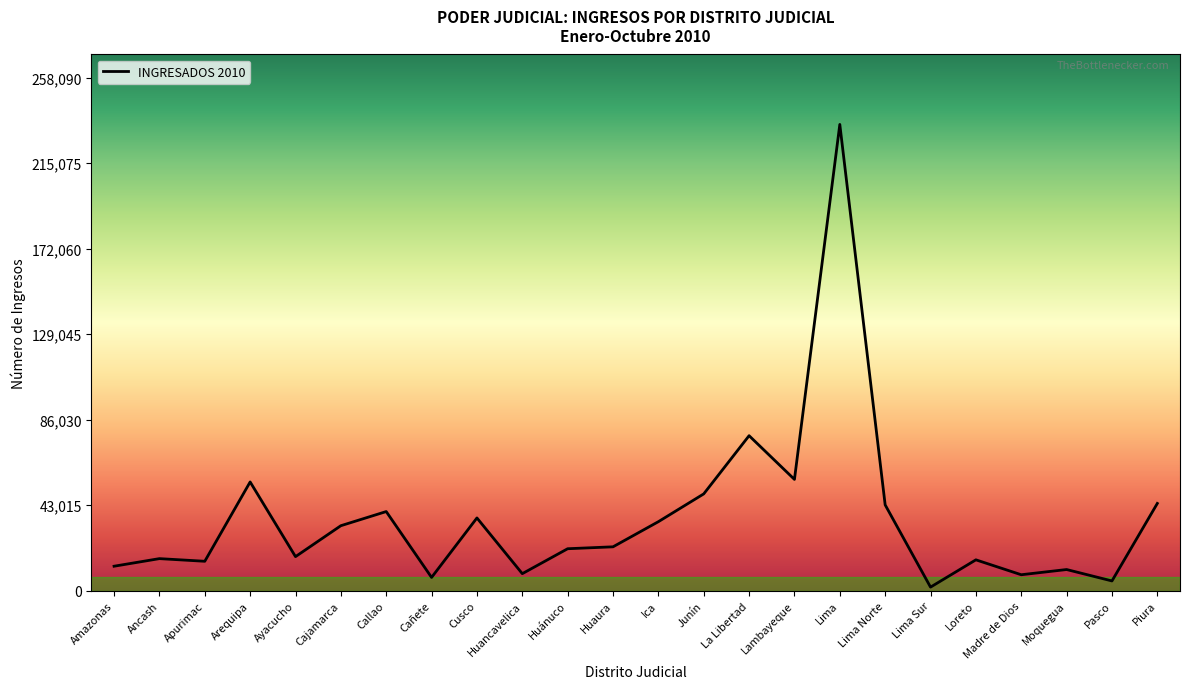

At which label is the value closest to 118208?

La Libertad